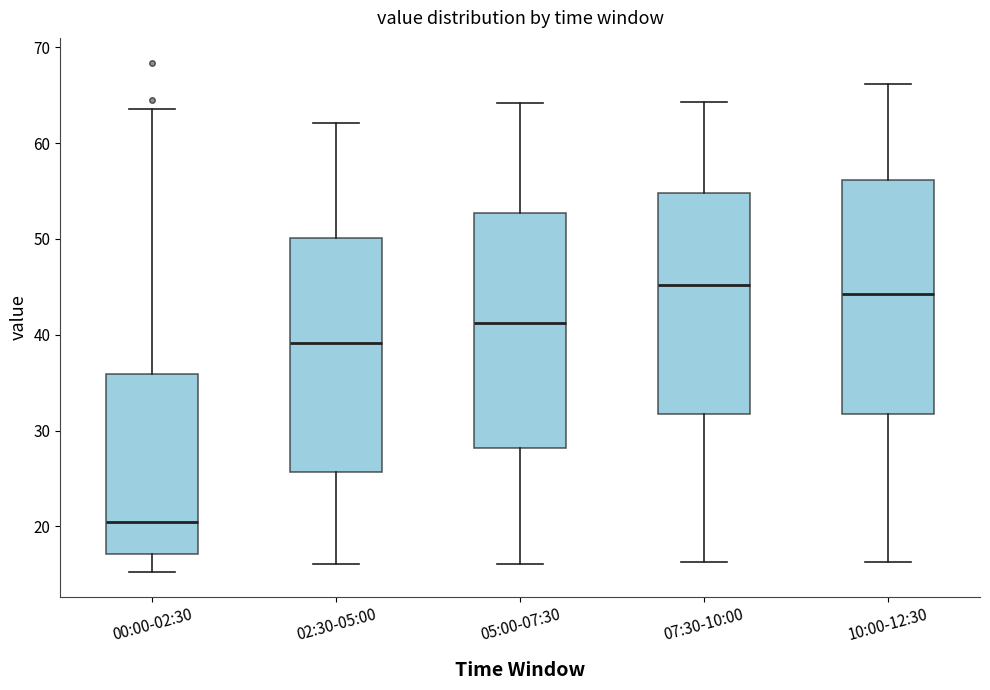

Which box's median line is the lowest?

00:00-02:30